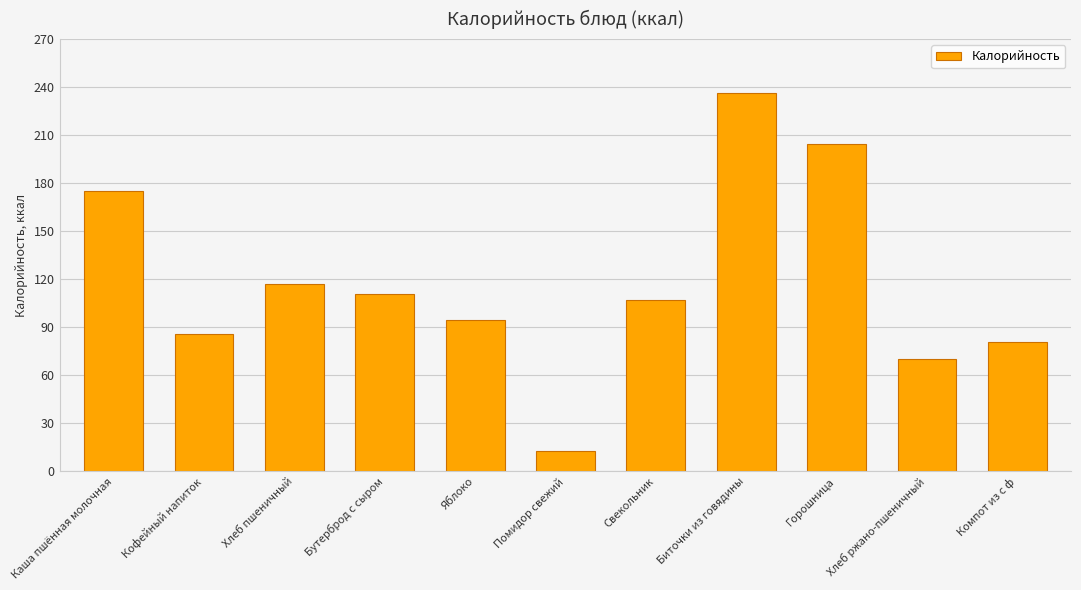

Reading left to right, extract all data points from this chart.

174.9	86.0	117.2	110.9	94.5	12.8	107.0	236.2	204.8	70.3	81.0